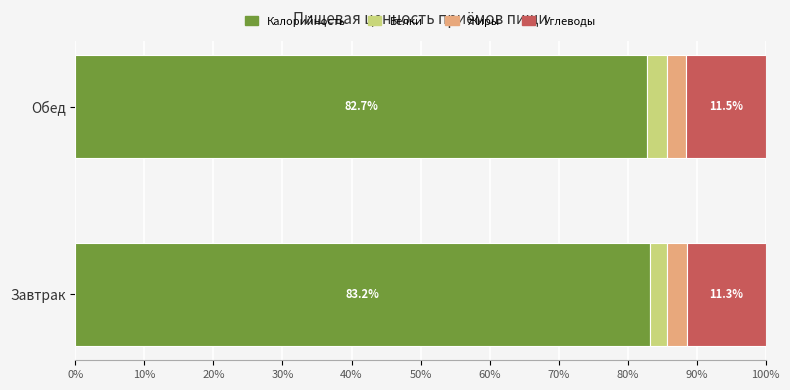

What are all the series names shown in the legend?

Калорийность, Белки, Жиры, Углеводы